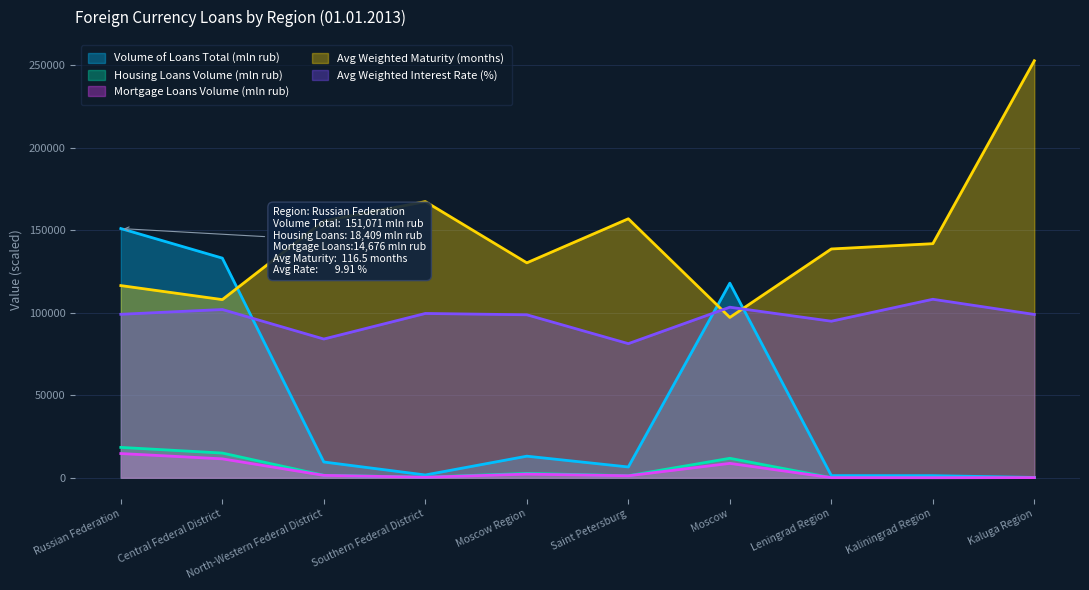

True or false: Housing Loans Volume (mln rub) and Mortgage Loans Volume (mln rub) cross at least once.

False